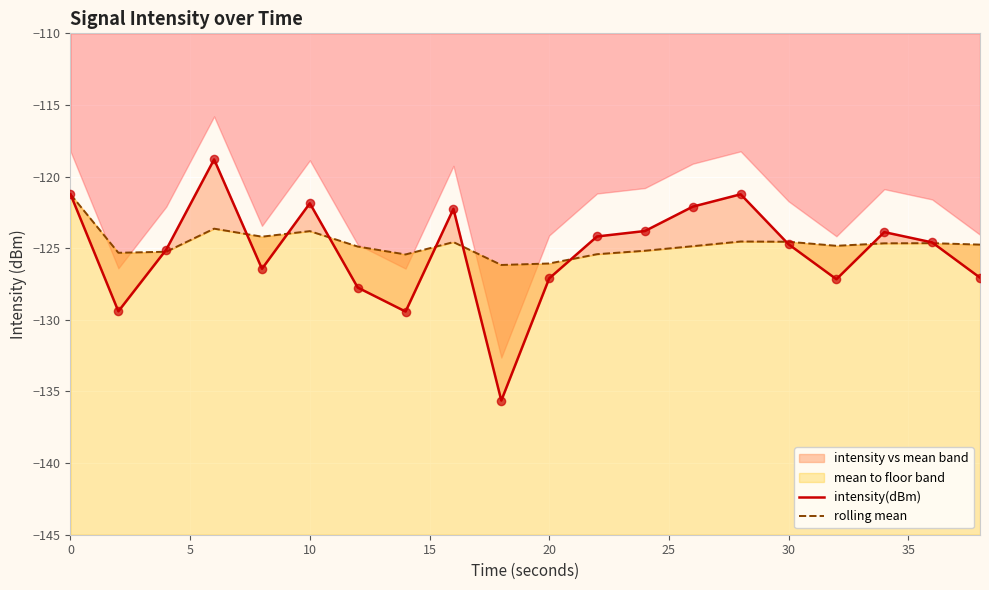

Which series has the largest total across all categories?

rolling mean